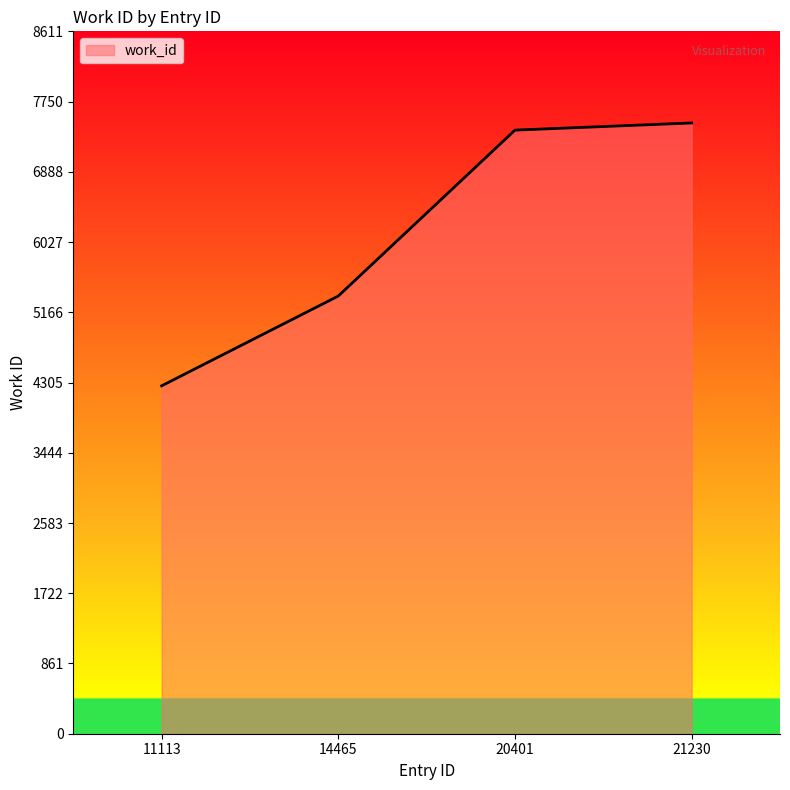

Rank the categories by value from lowest to highest.

11113, 14465, 20401, 21230